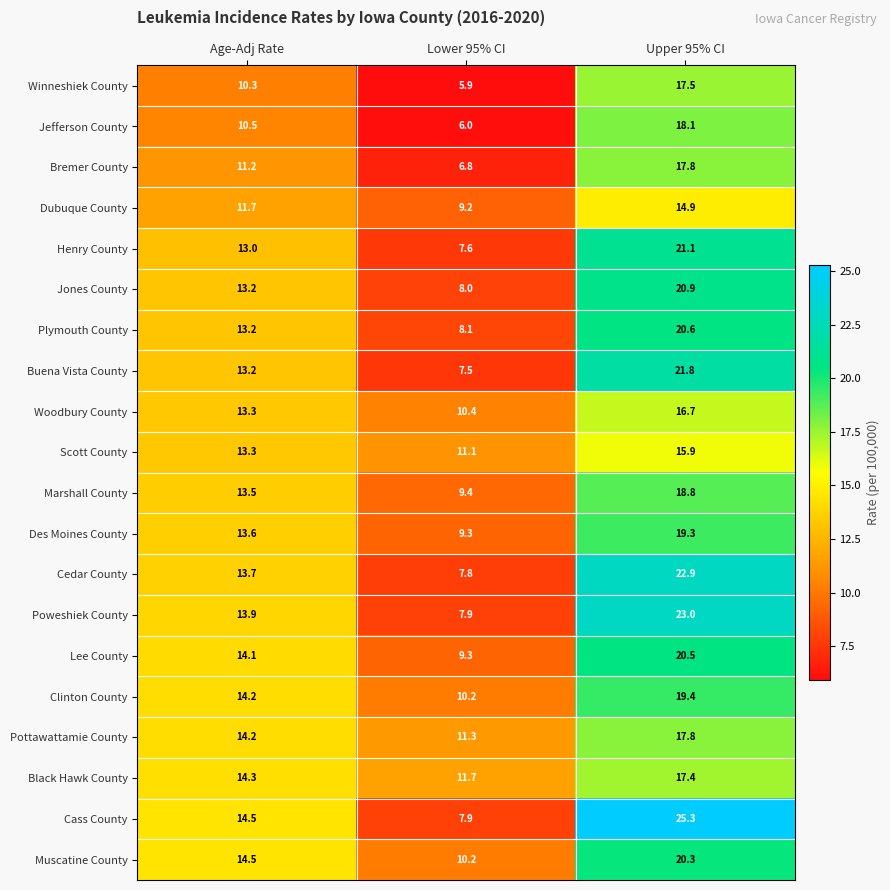

How many categories are shown in the chart?

3